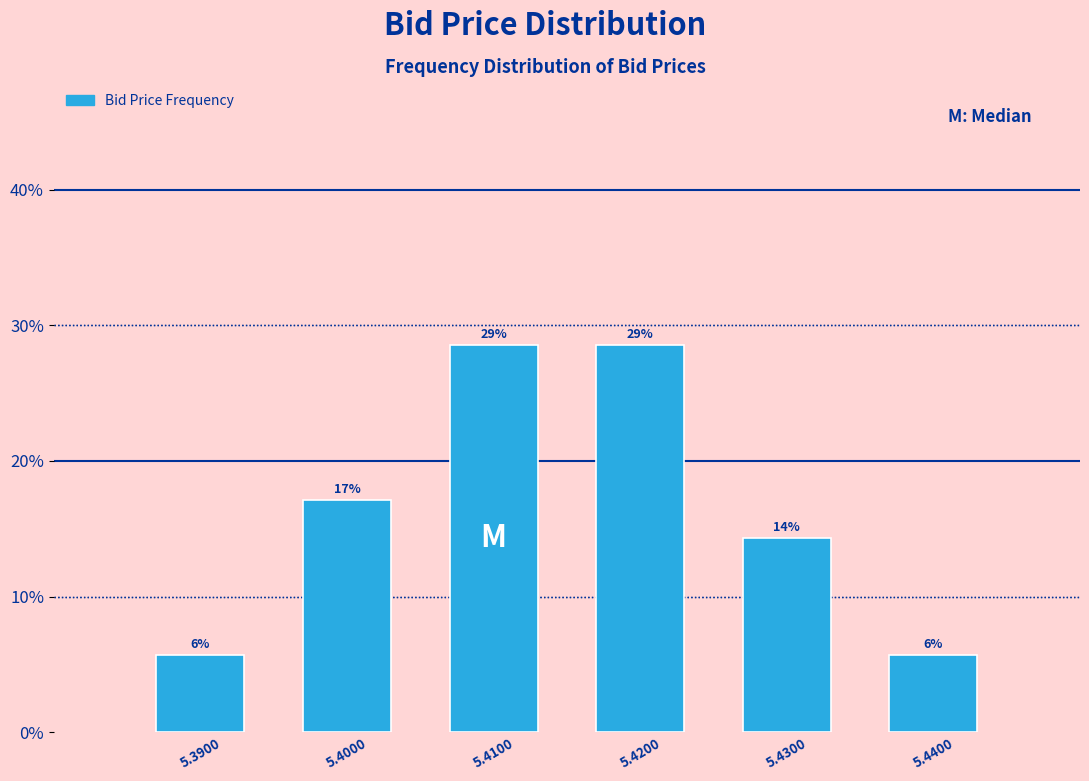

Are the bars horizontal?

No